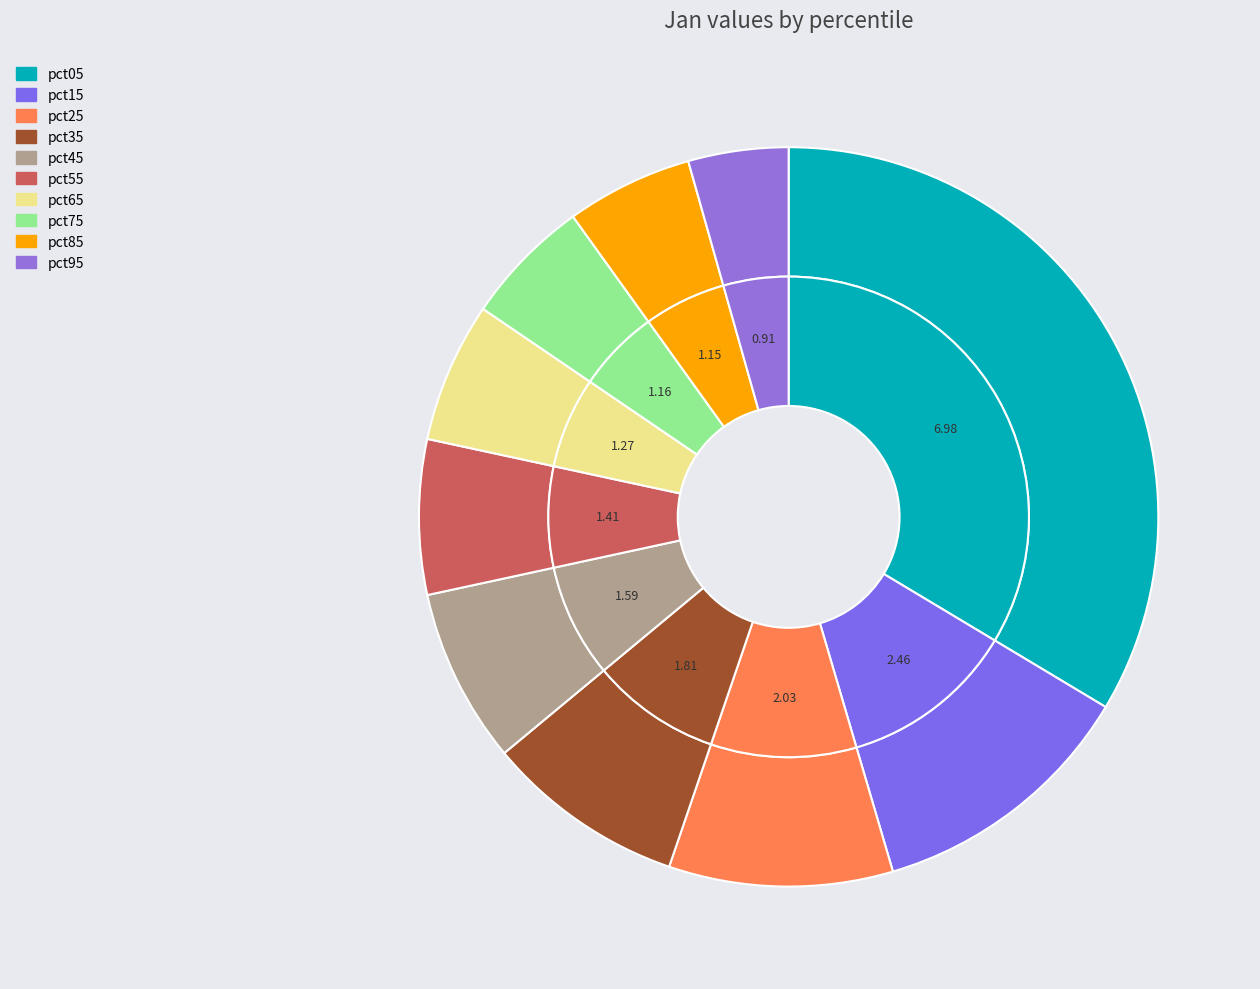

The pct65 slice represents 1% of the pie. True or false?

False